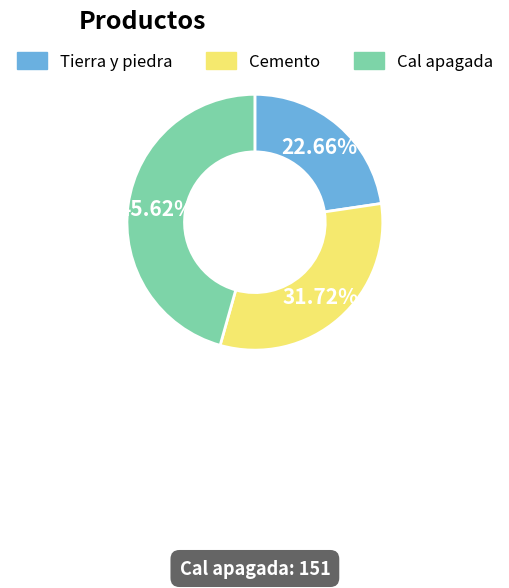

How many segments does this pie chart have?

3